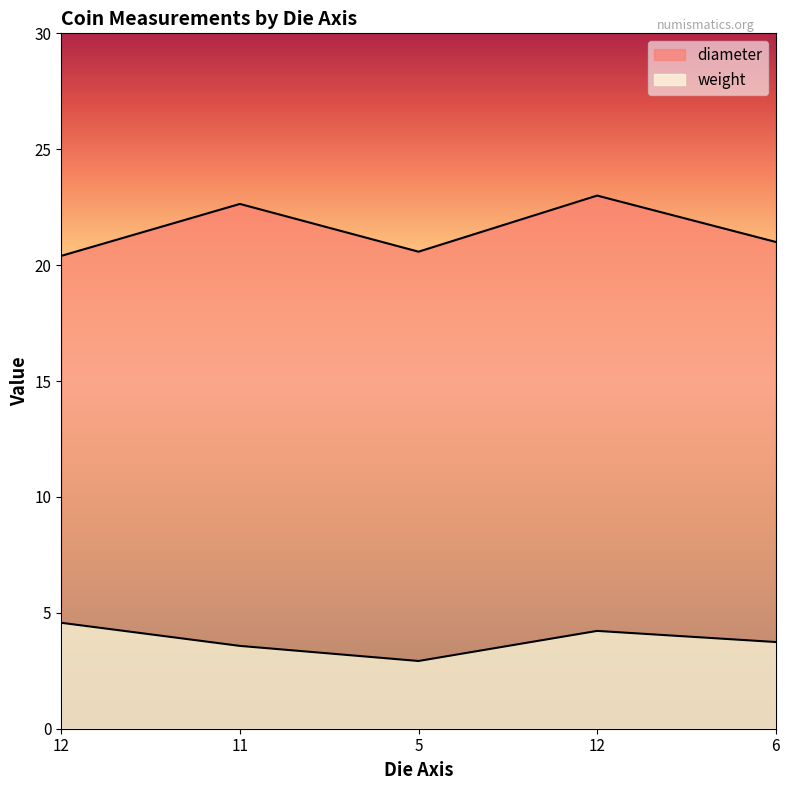

Which label corresponds to the smallest value in the chart?

5